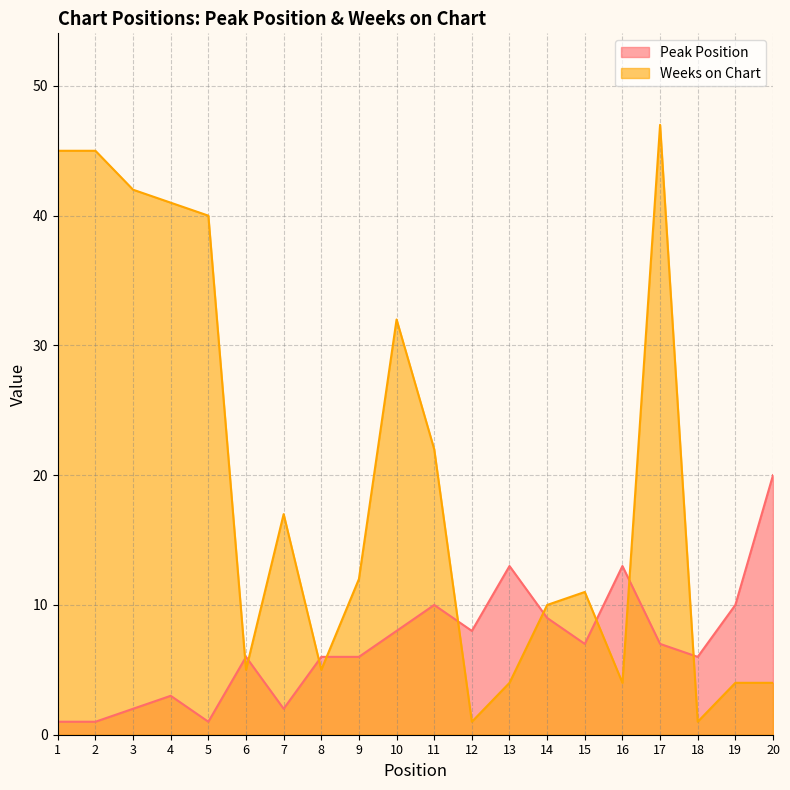

Between which two adjacent categories do Weeks on Chart and Peak Position first intersect?

5 and 6